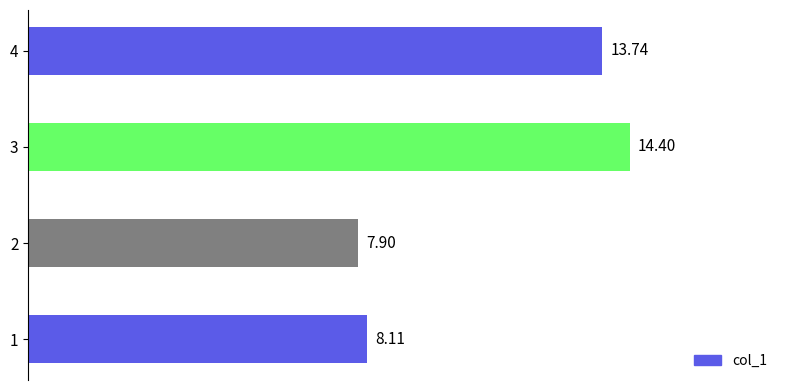

List the labels in order of value, smallest first.

2, 1, 4, 3